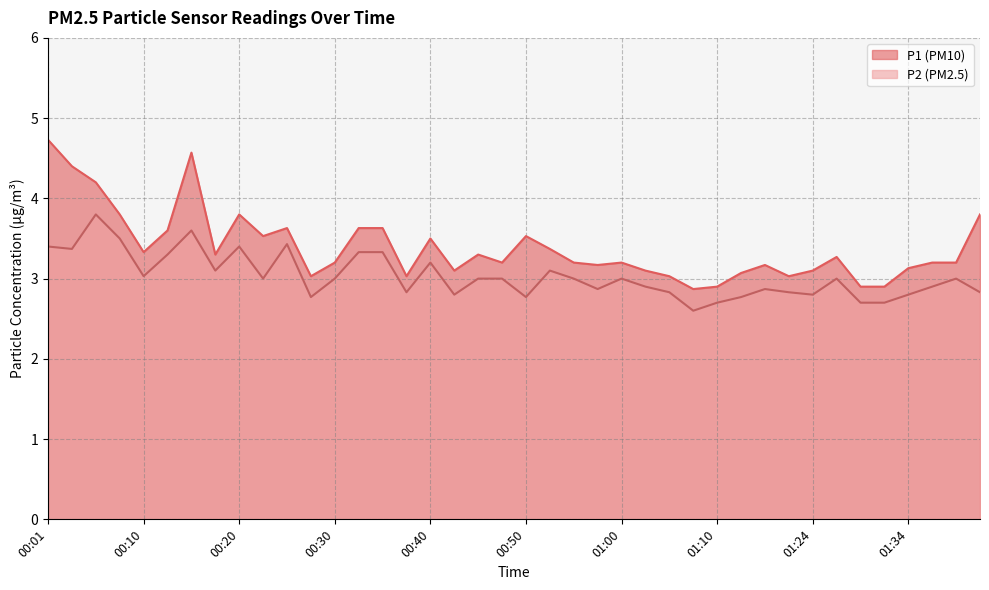

List the series in order of their peak value, lowest first.

P2 (PM2.5), P1 (PM10)